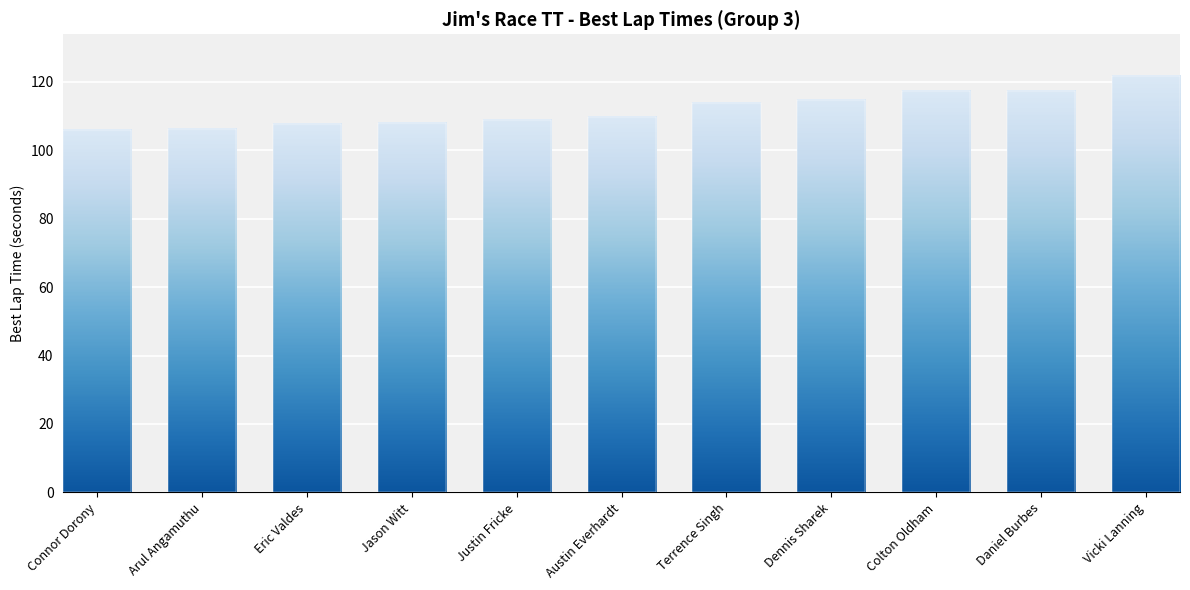

List the labels in order of value, largest first.

Vicki Lanning, Daniel Burbes, Colton Oldham, Dennis Sharek, Terrence Singh, Austin Everhardt, Justin Fricke, Jason Witt, Eric Valdes, Arul Angamuthu, Connor Dorony